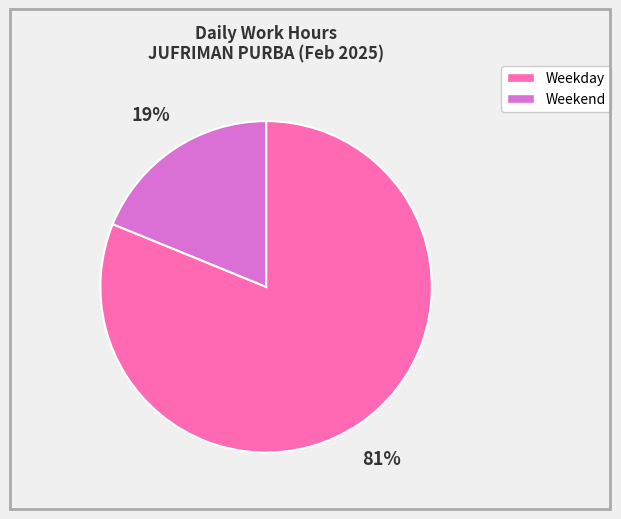

To the nearest percent, what is the difference between the largest and smallest slice percentages?

62%